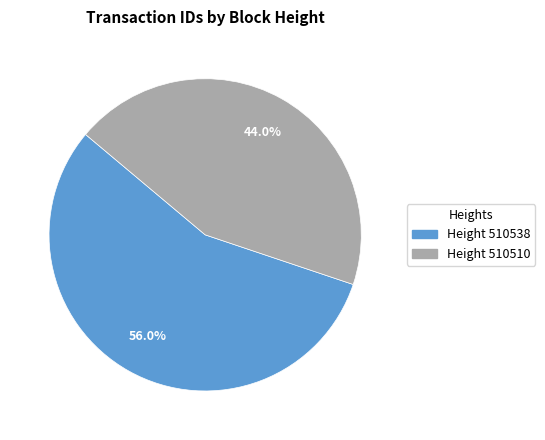

Is there any slice that represents more than half of the pie?

Yes